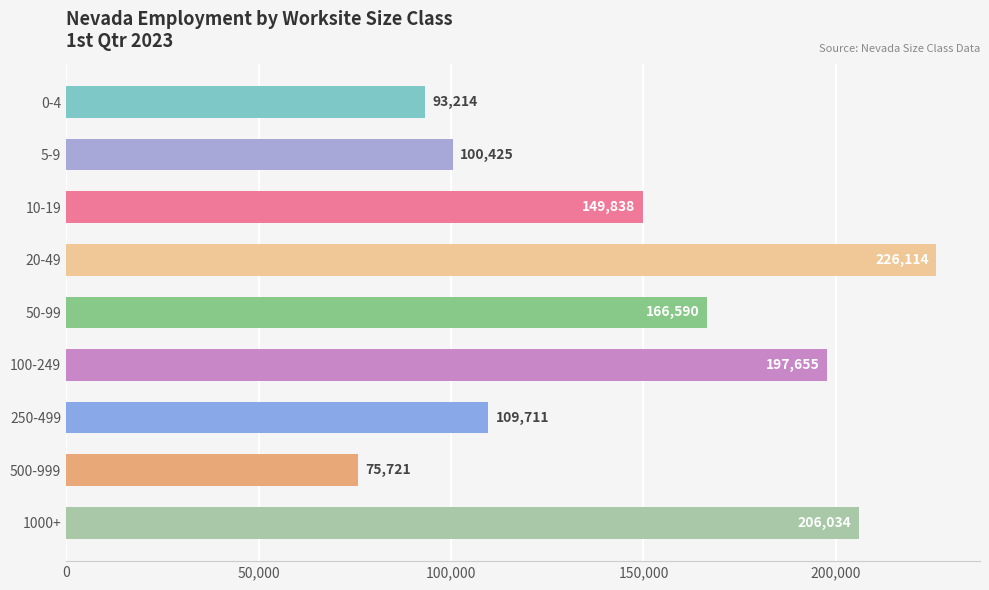

What is the change in value from 10-19 to 20-49?

+76276